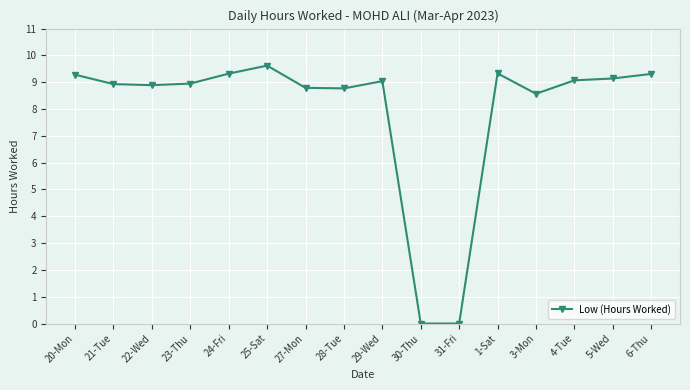

What is the sum of the values at 6-Thu and 20-Mon?

18.6